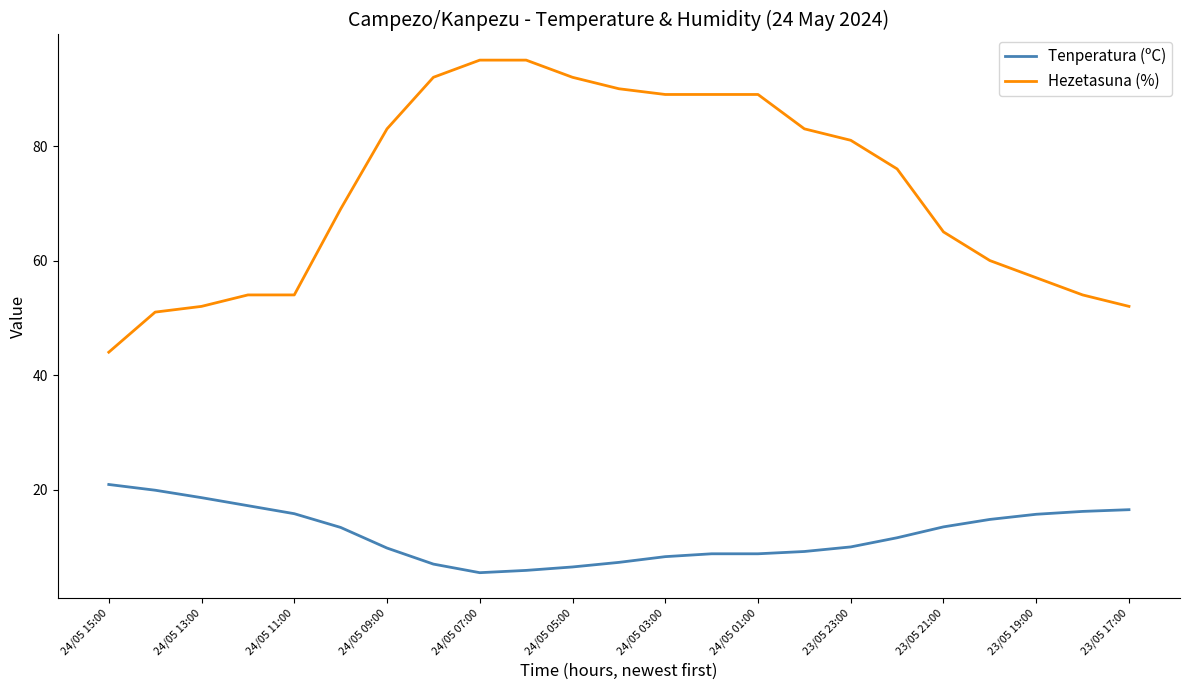

Which series has the widest spread of values?

Hezetasuna (%)